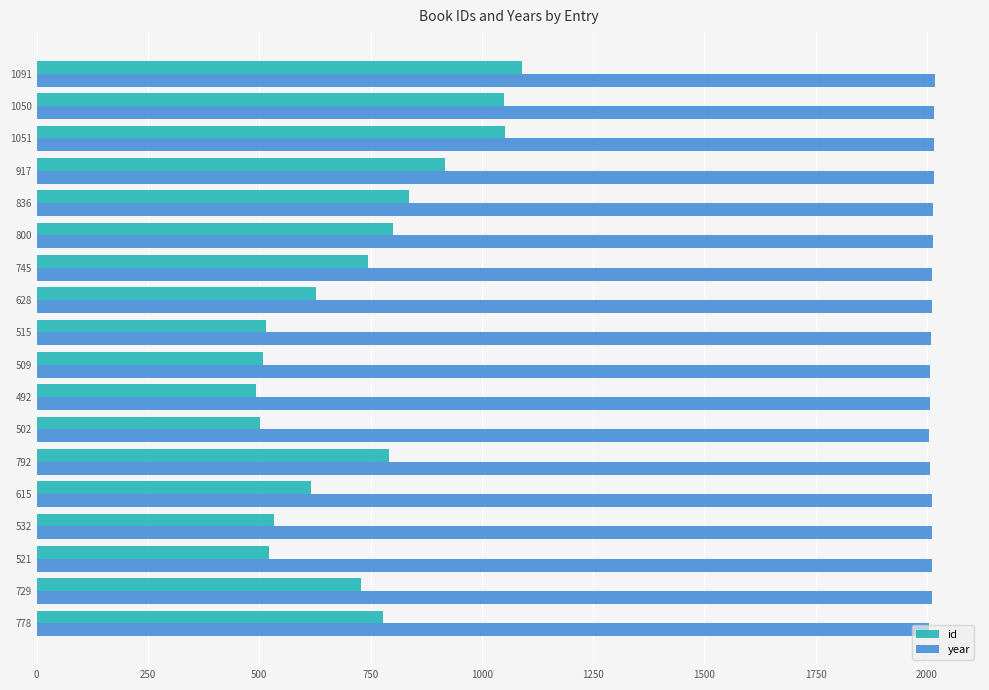

List the series in order of their peak value, highest first.

year, id